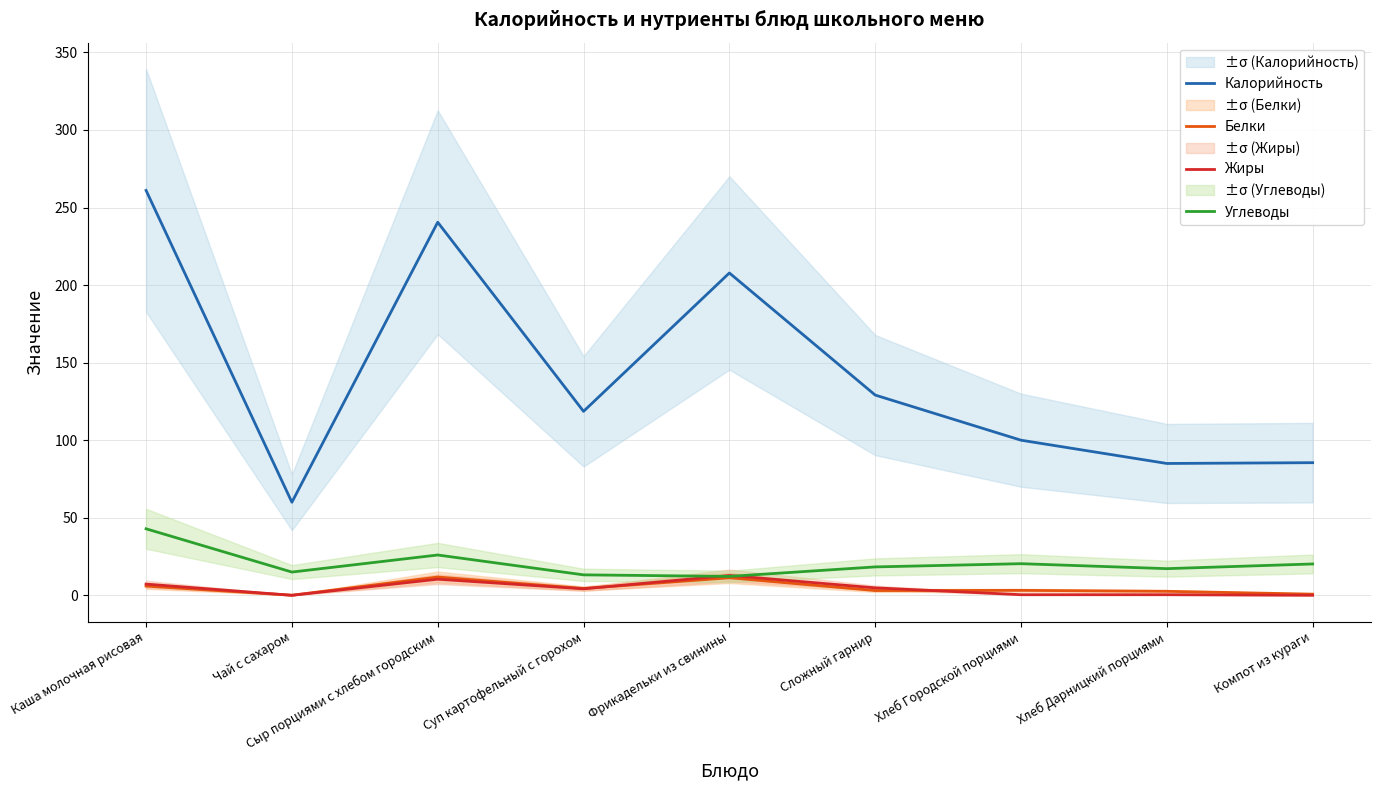

What are all the series names shown in the legend?

Калорийность, Белки, Жиры, Углеводы